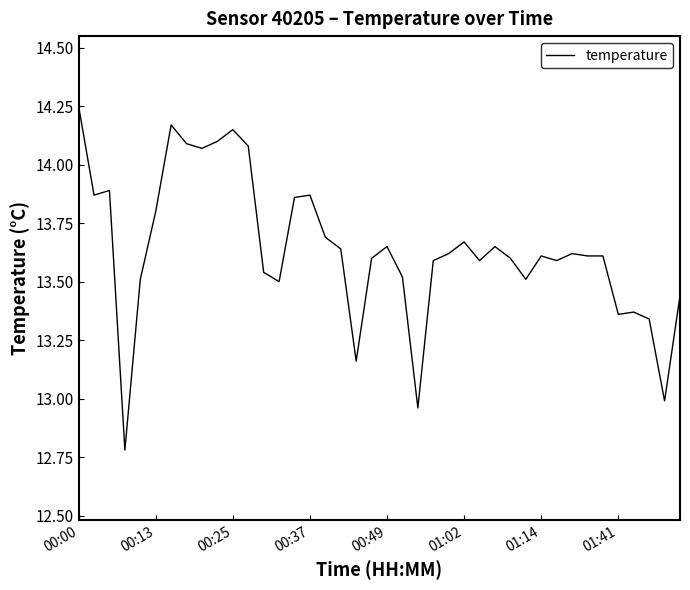

How many lines are shown in the chart?

1